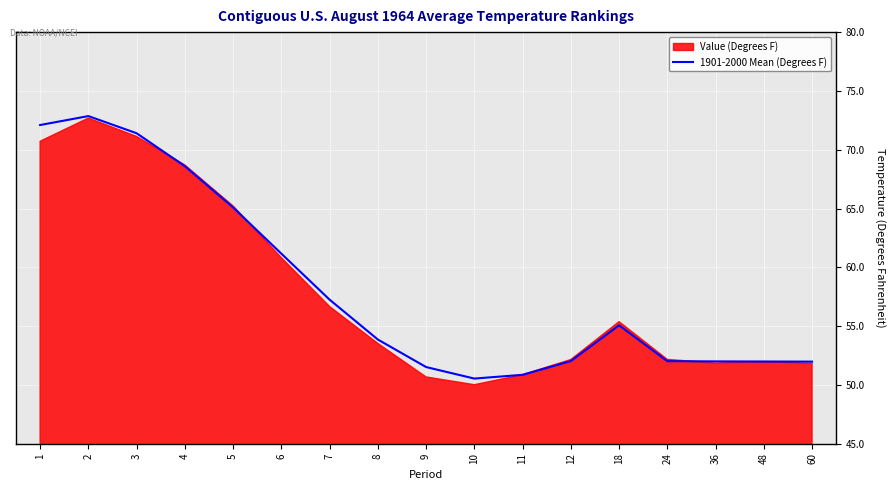

The 1901-2000 Mean (Degrees F) series shows 112.8 at 5. True or false?

False